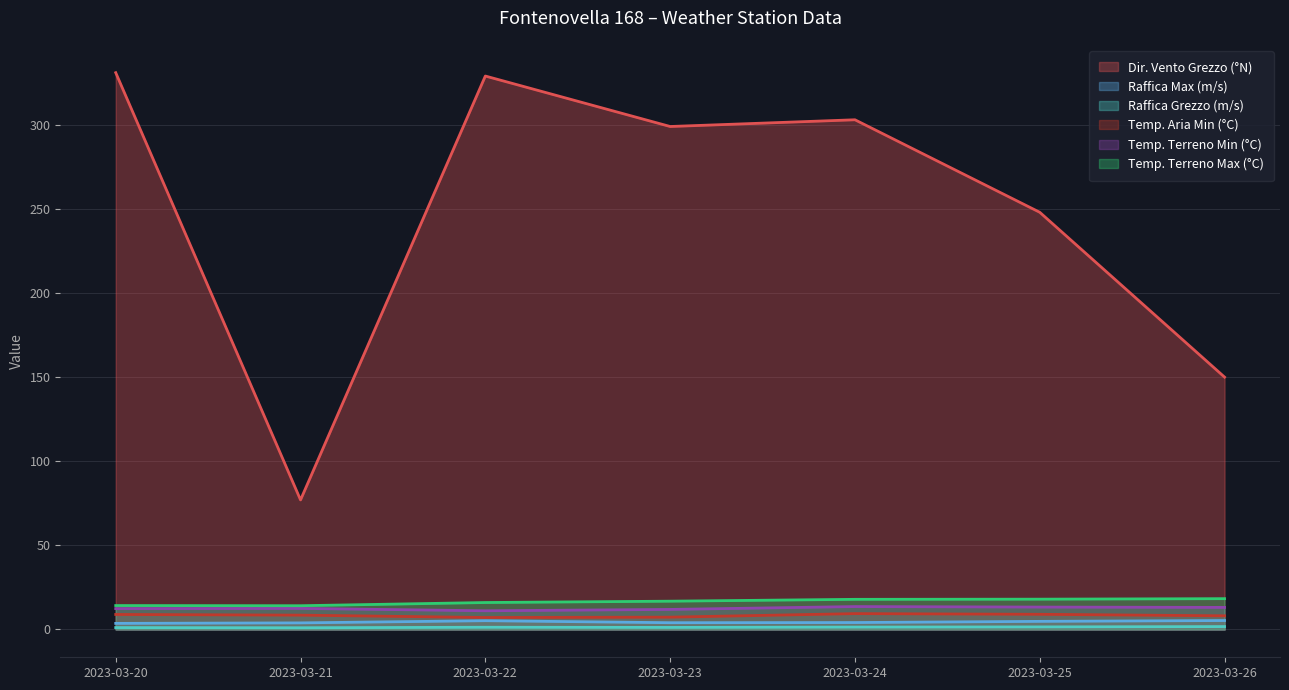

What is the value of the Raffica Max (m/s) point at the 4th from the left?

4.0